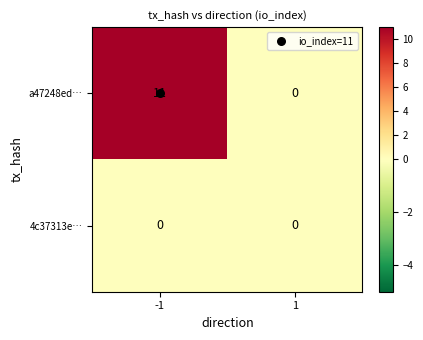

At which category is the sum across all series the highest?

-1